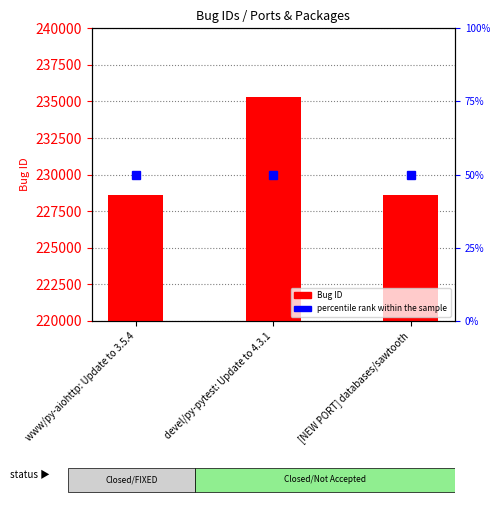

Which has a higher value, [NEW PORT] databases/sawtooth or devel/py-pytest: Update to 4.3.1?

devel/py-pytest: Update to 4.3.1